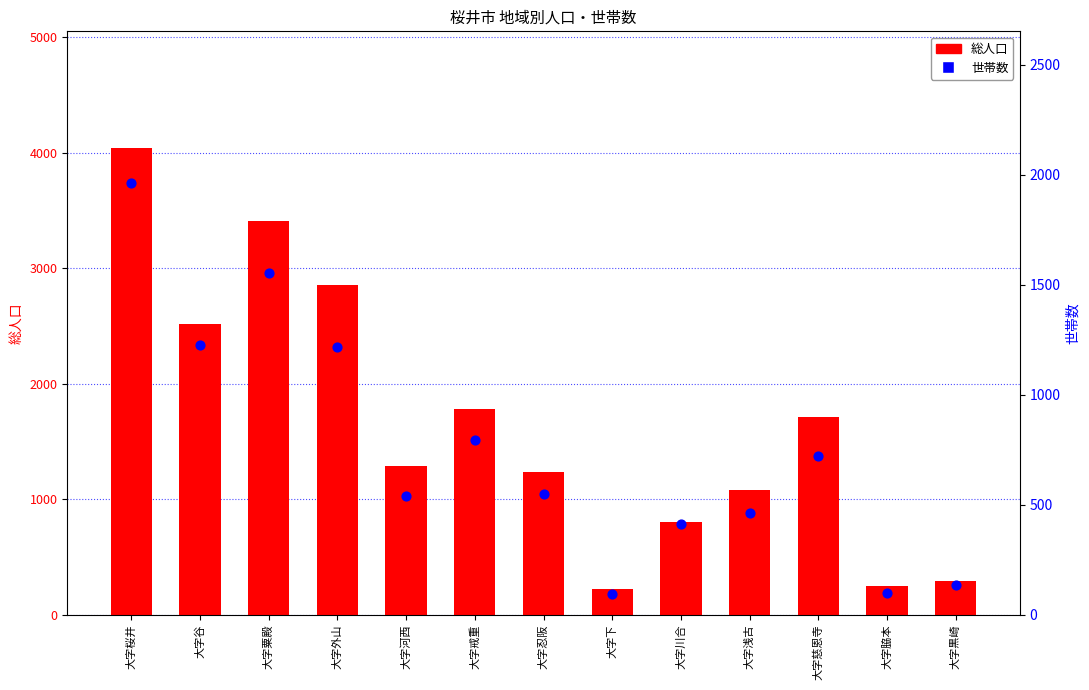

What is the total value across all series at 大字忍阪?

1784